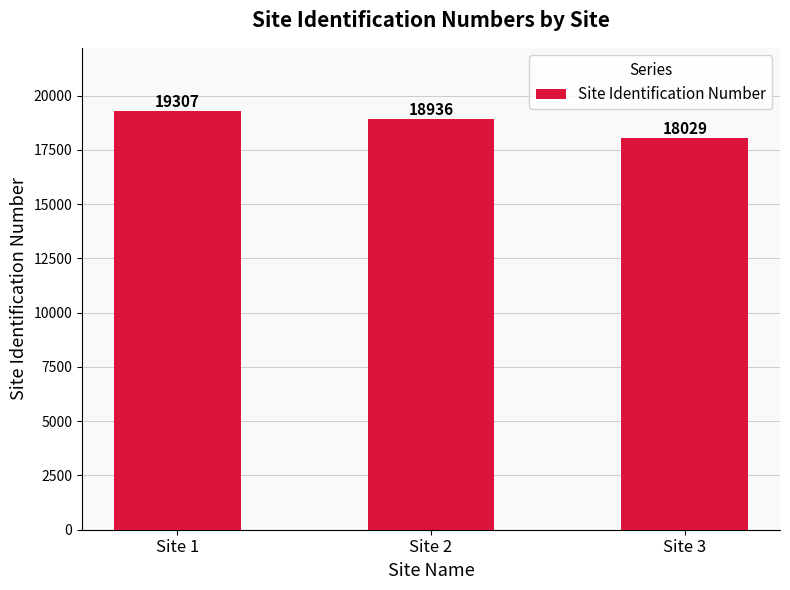

Does the chart contain any negative values?

No